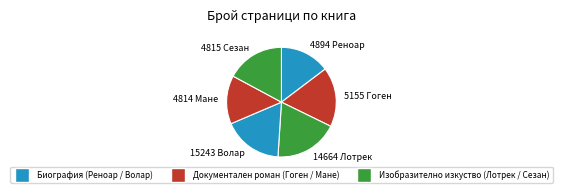

The 15243 Волар slice represents 27% of the pie. True or false?

False